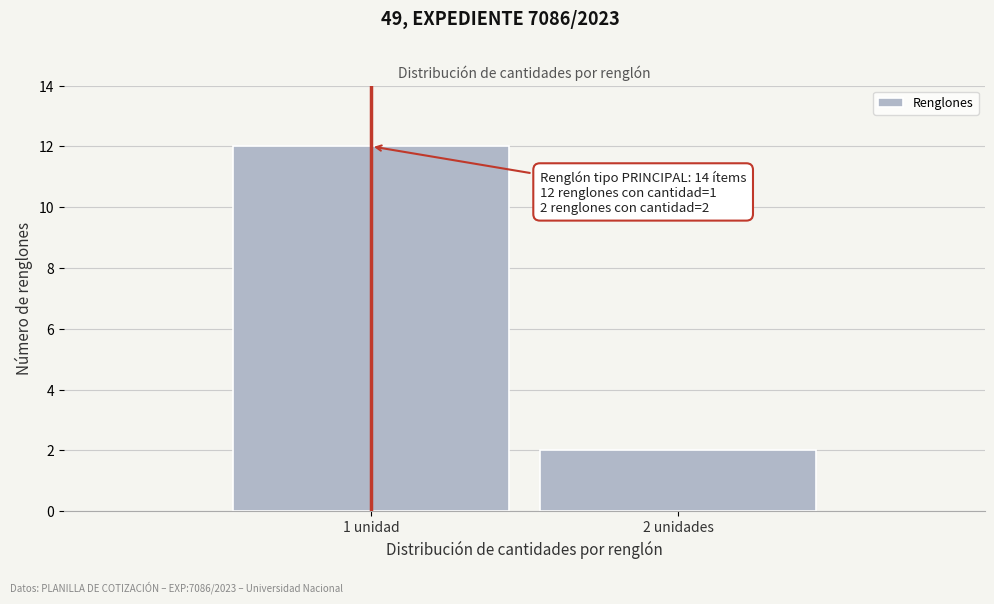

Reading left to right, list all the values displayed in this chart.

12	2